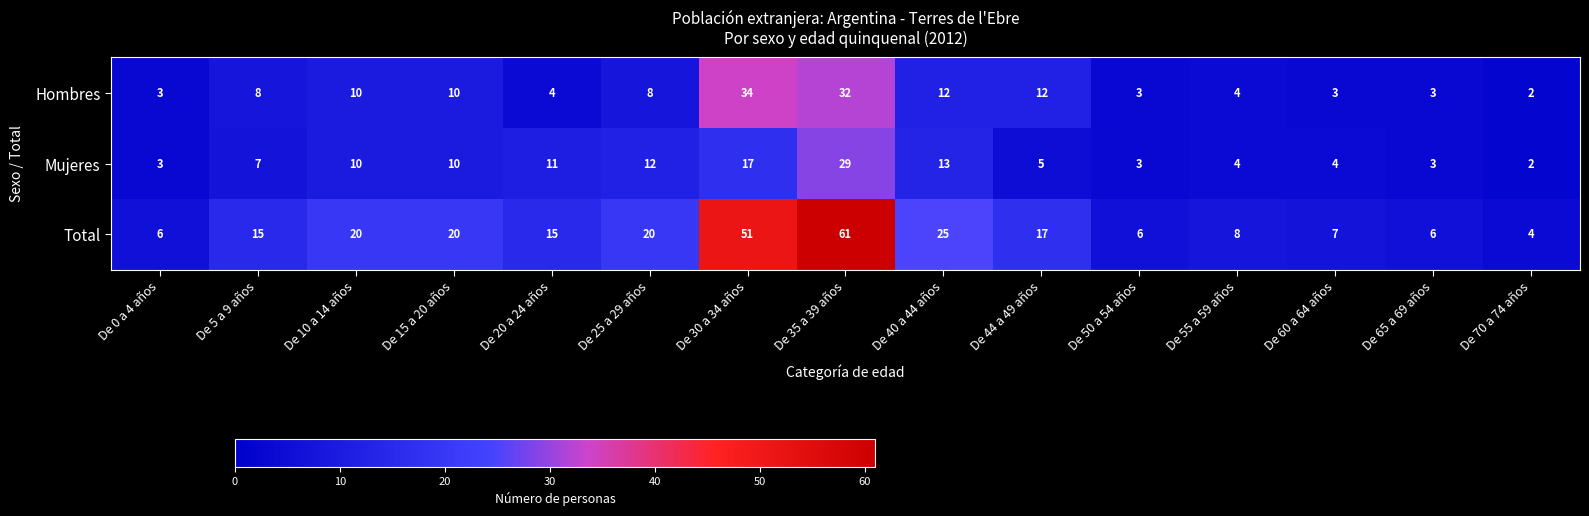

Which label corresponds to the smallest value in the chart?

De 70 a 74 años